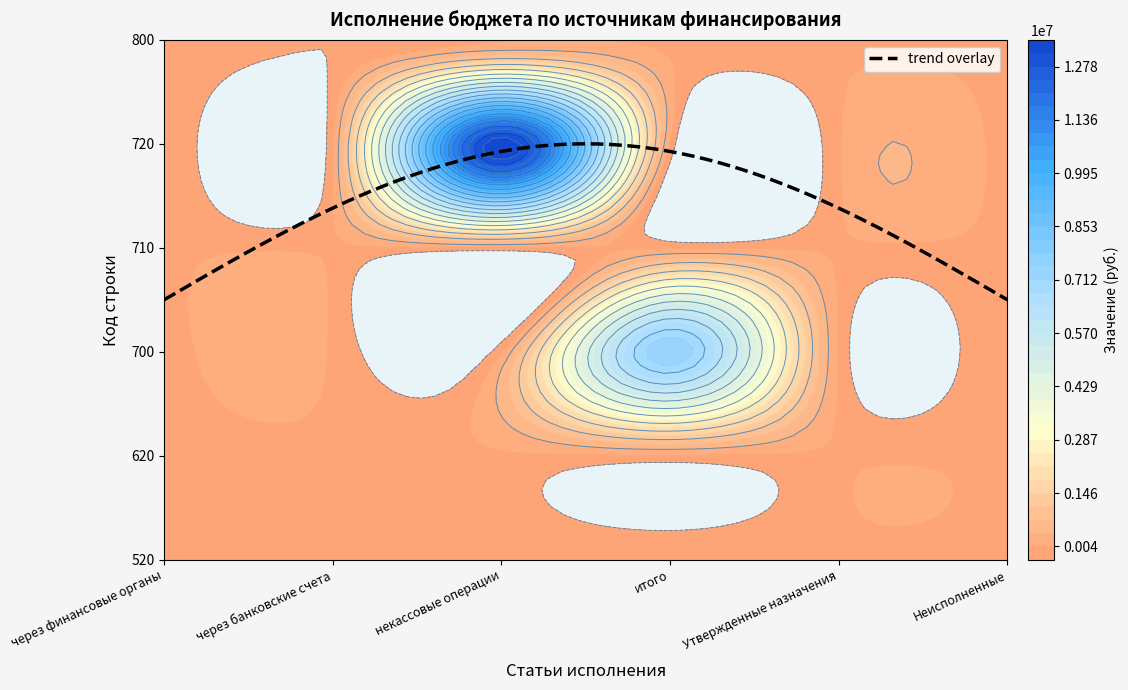

At how many categories does at least one series exceed 3748243?

2